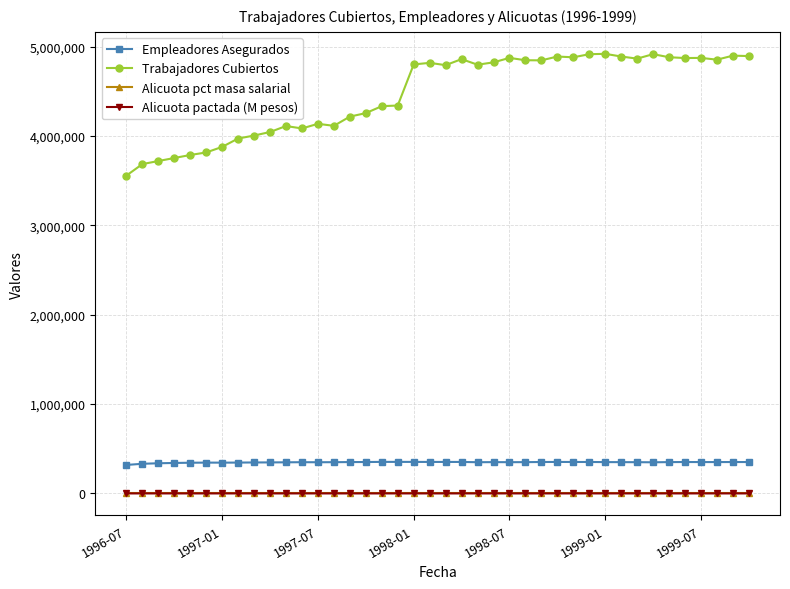

What is the sum of all Empleadores Asegurados values?

13925255.0